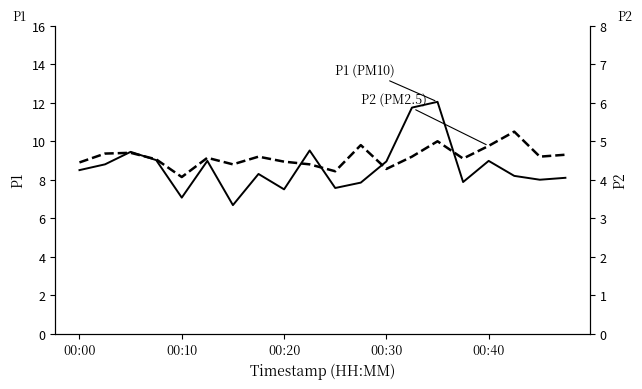

What is the difference between the maximum and minimum values in the P2 (PM2.5) series?

1.2